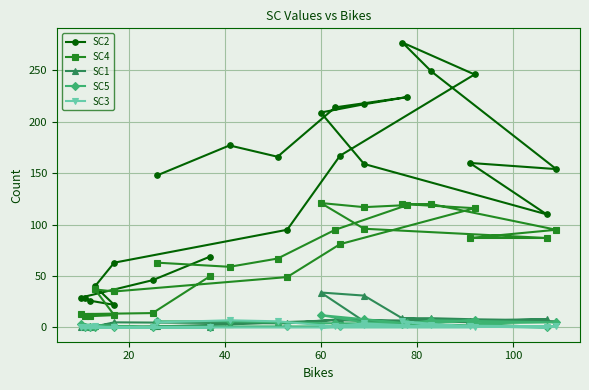

How many series are shown in this chart?

5